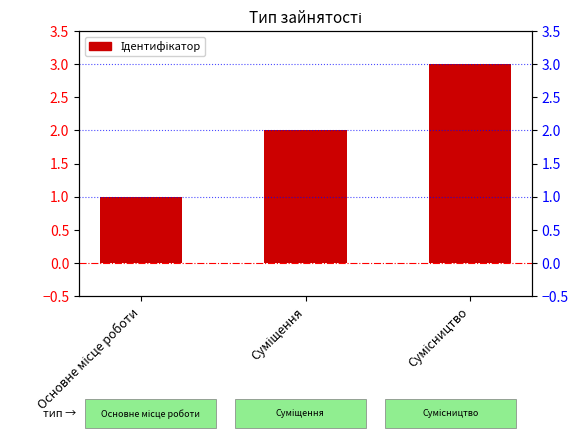

How many values are below 2?

1